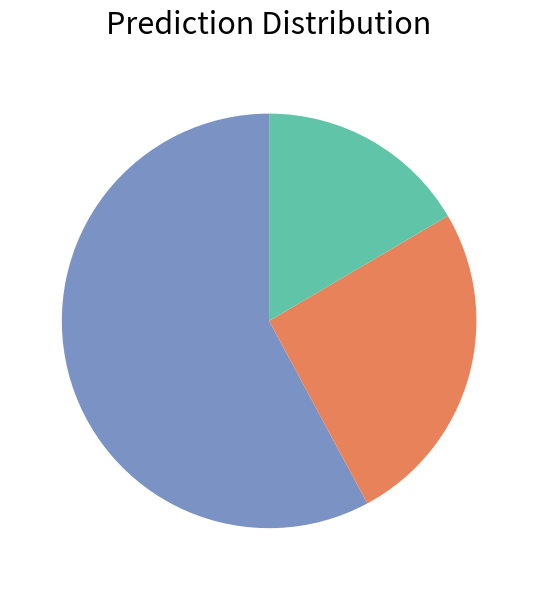

Does any single category account for the majority?

Yes